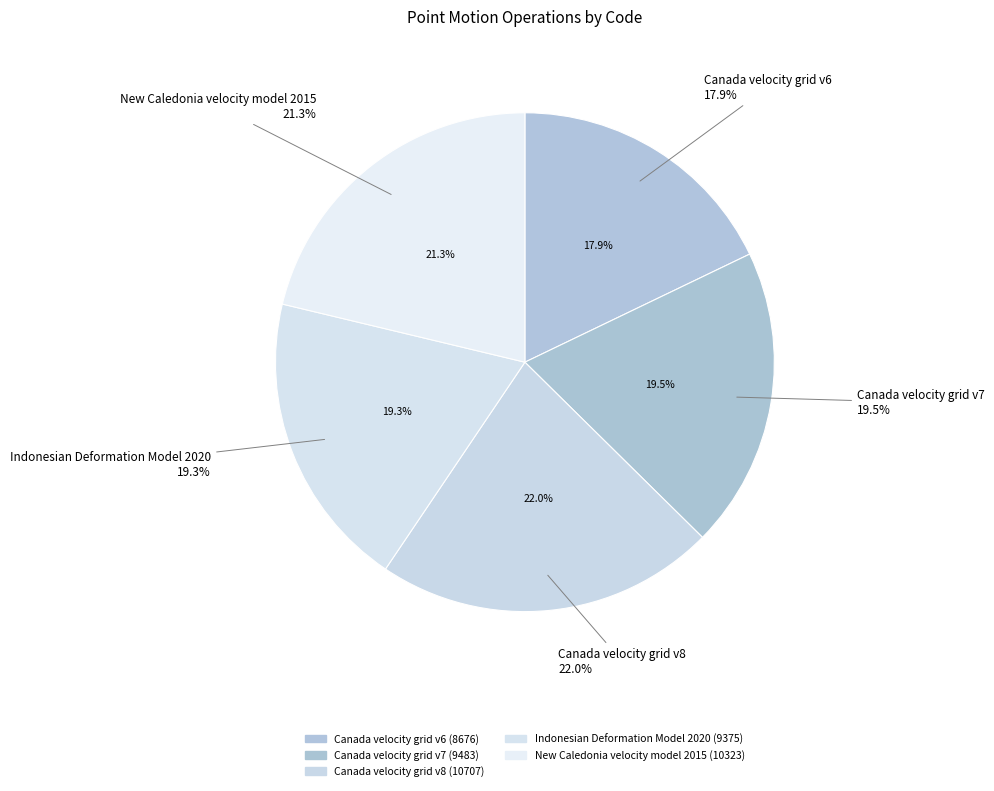

To the nearest percent, what percentage of the pie is New Caledonia velocity model 2015?

21%